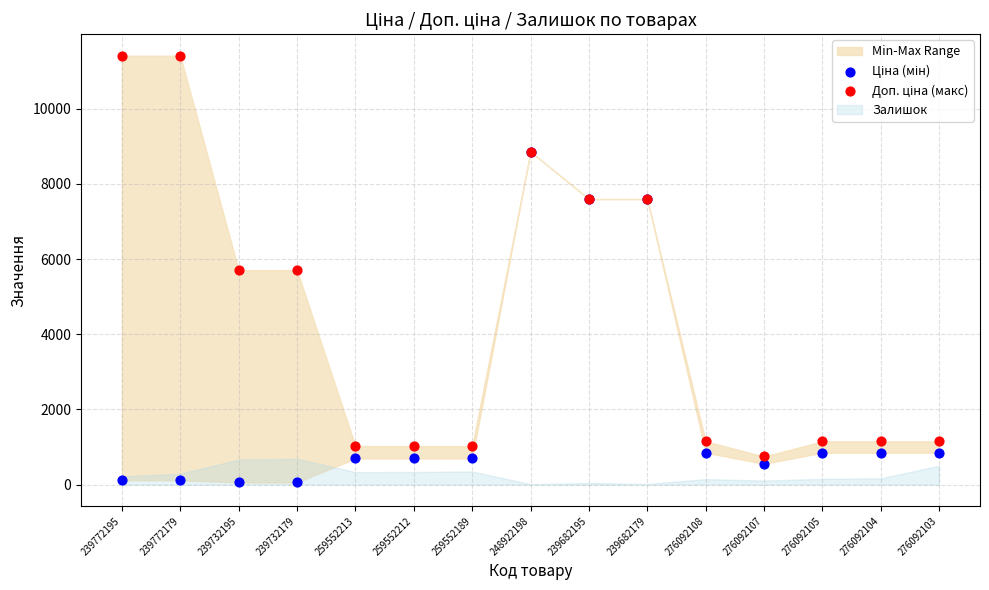

Which series reaches the maximum Y coordinate?

Доп. ціна (макс)